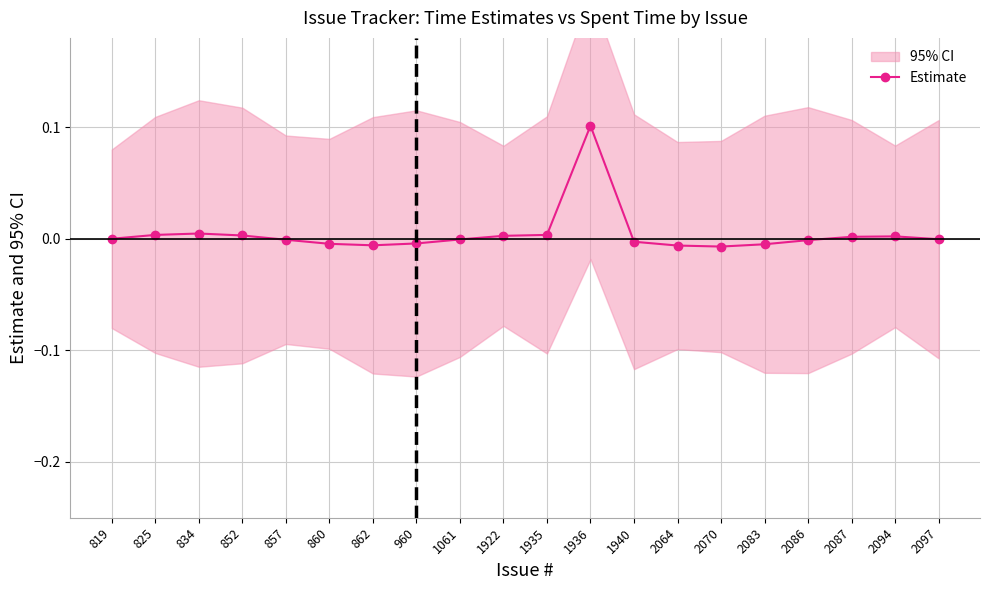

Is this an area chart (filled region under the line)?

No